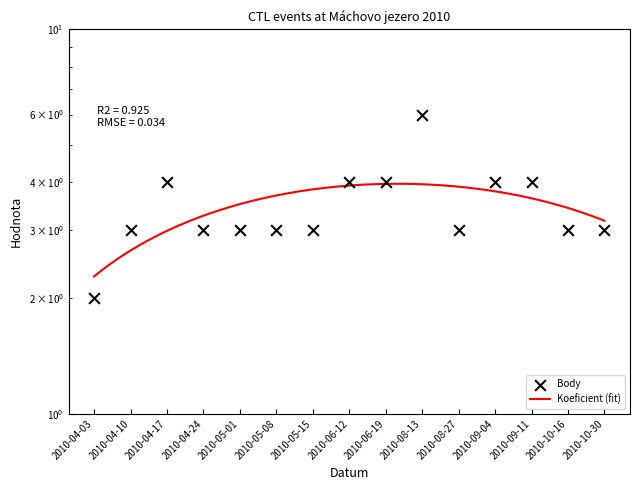

Which has a higher value, 2010-10-16 or 2010-04-24?

2010-10-16